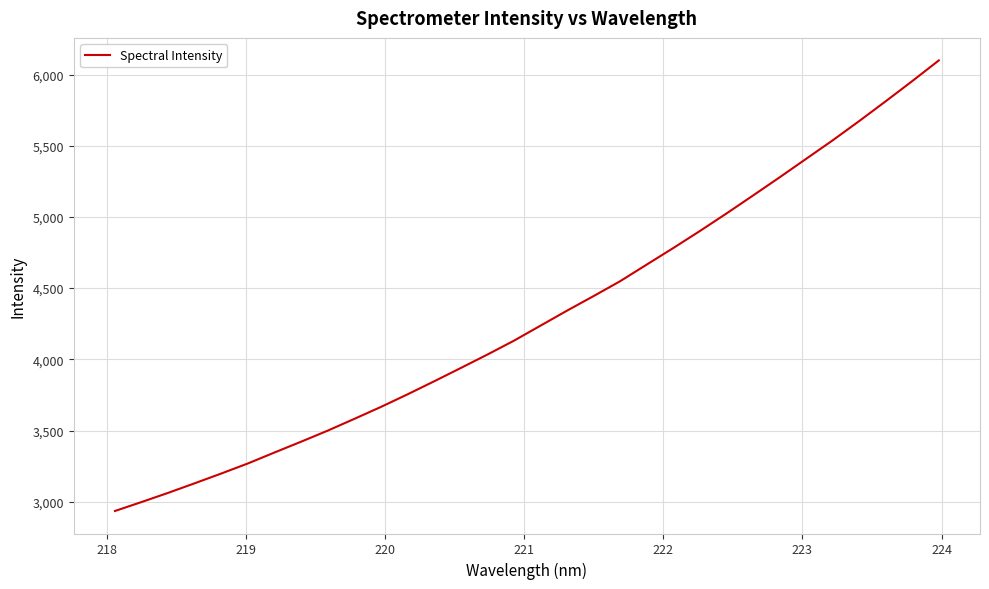

What is the minimum value shown in the chart?

2935.1